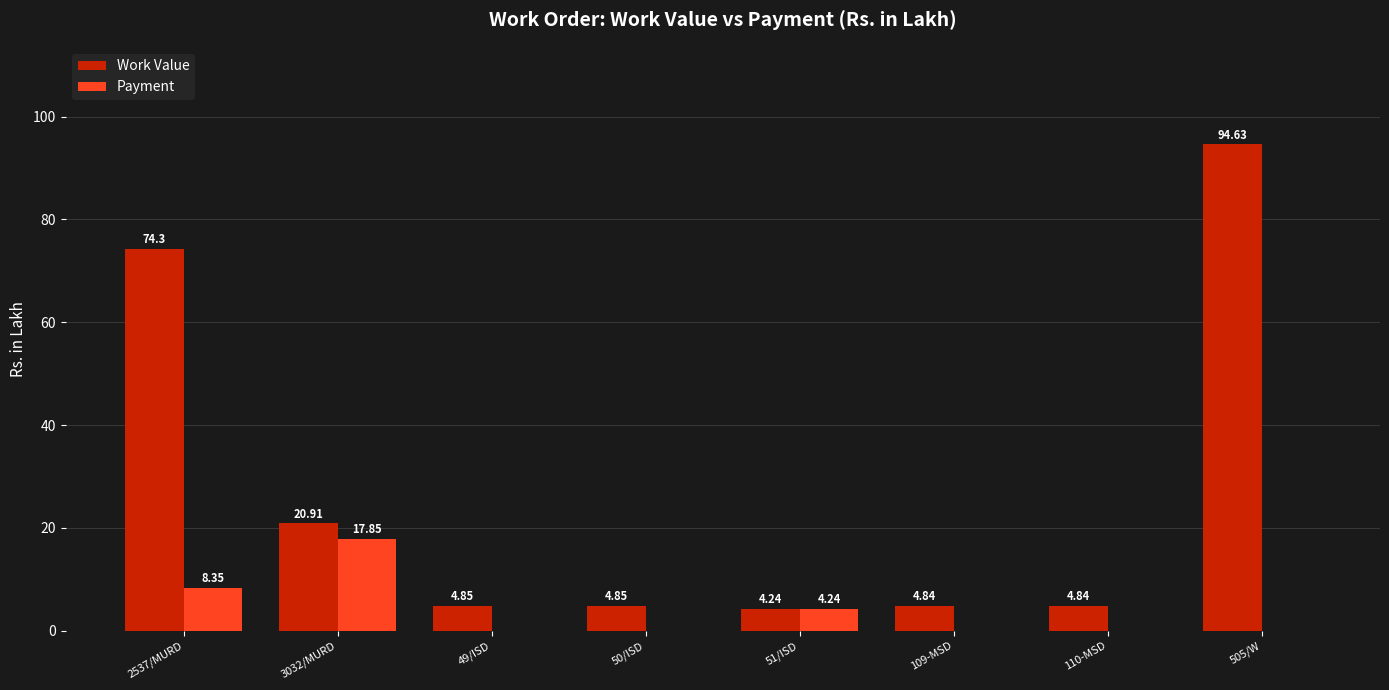

What is the difference between the Payment values at 2537/MURD and 3032/MURD?

9.5